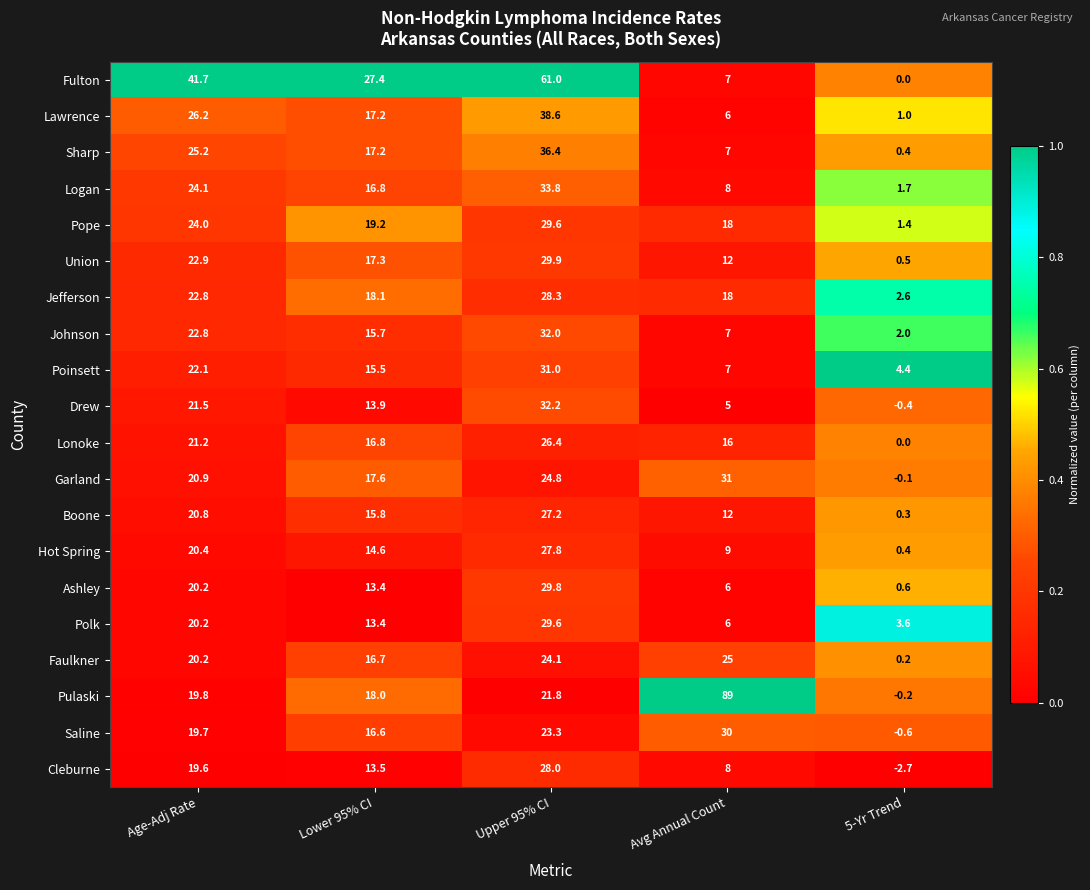

At which label does Faulkner reach its minimum?

5-Yr Trend